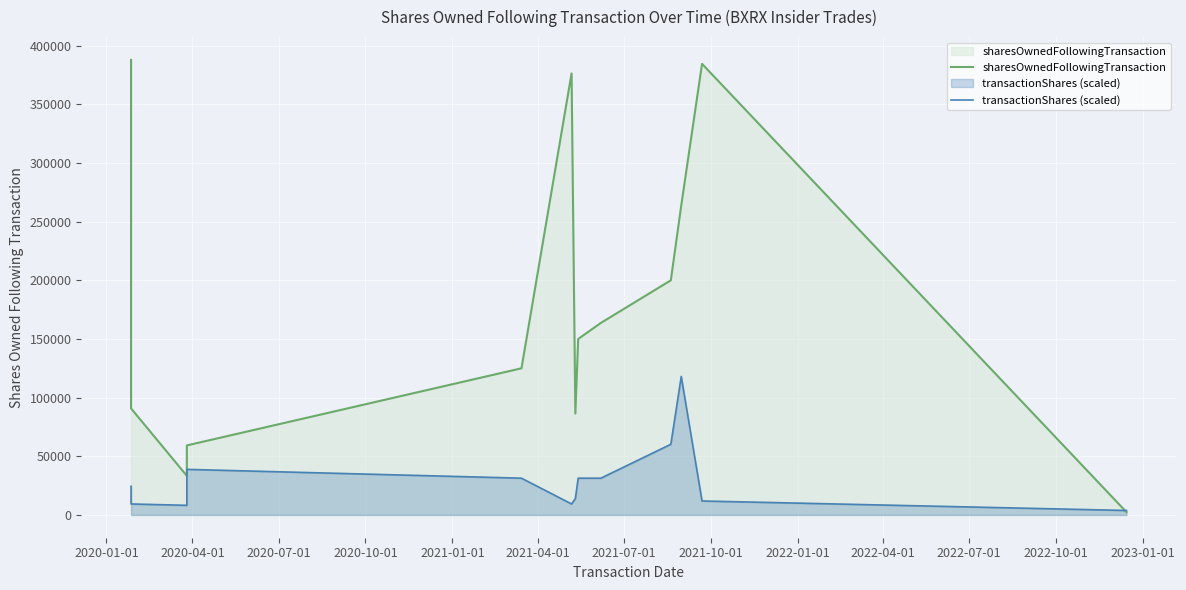

The value of transactionShares (scaled) at 2022-04-01 is 9173.9. True or false?

False